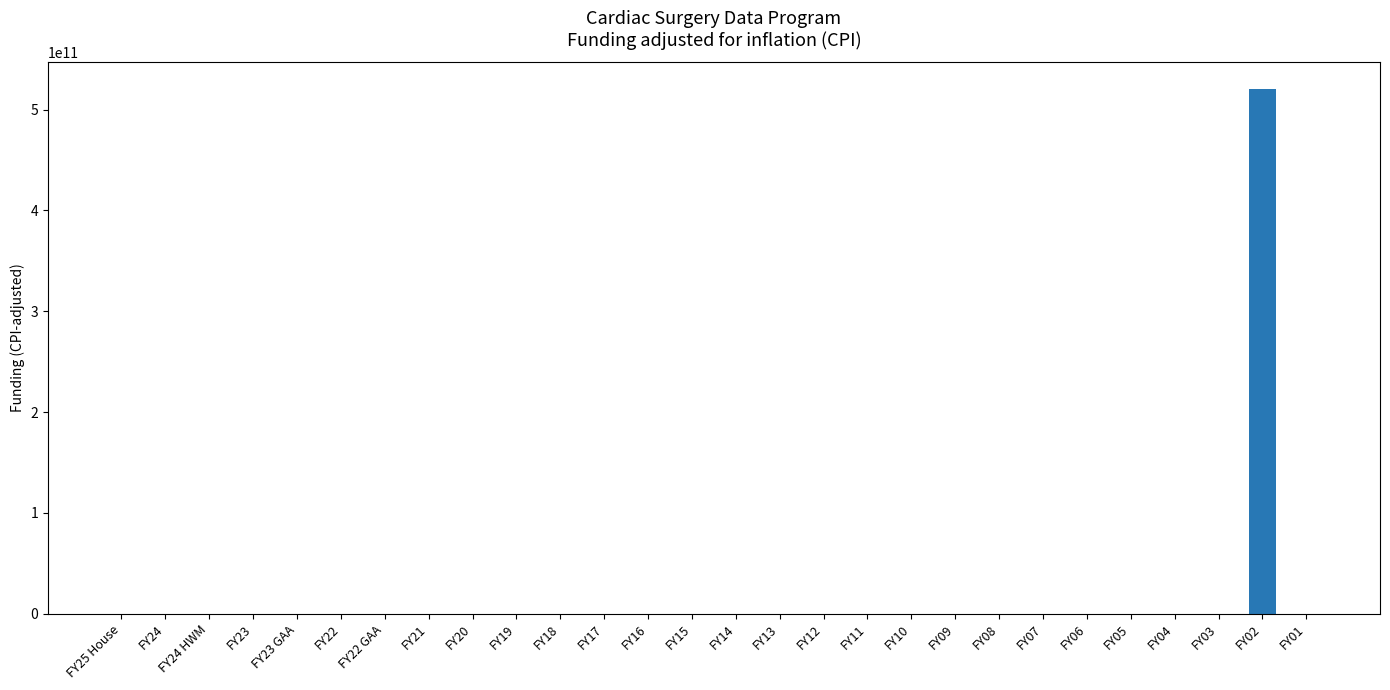

Which category has the highest value across all series?

FY02